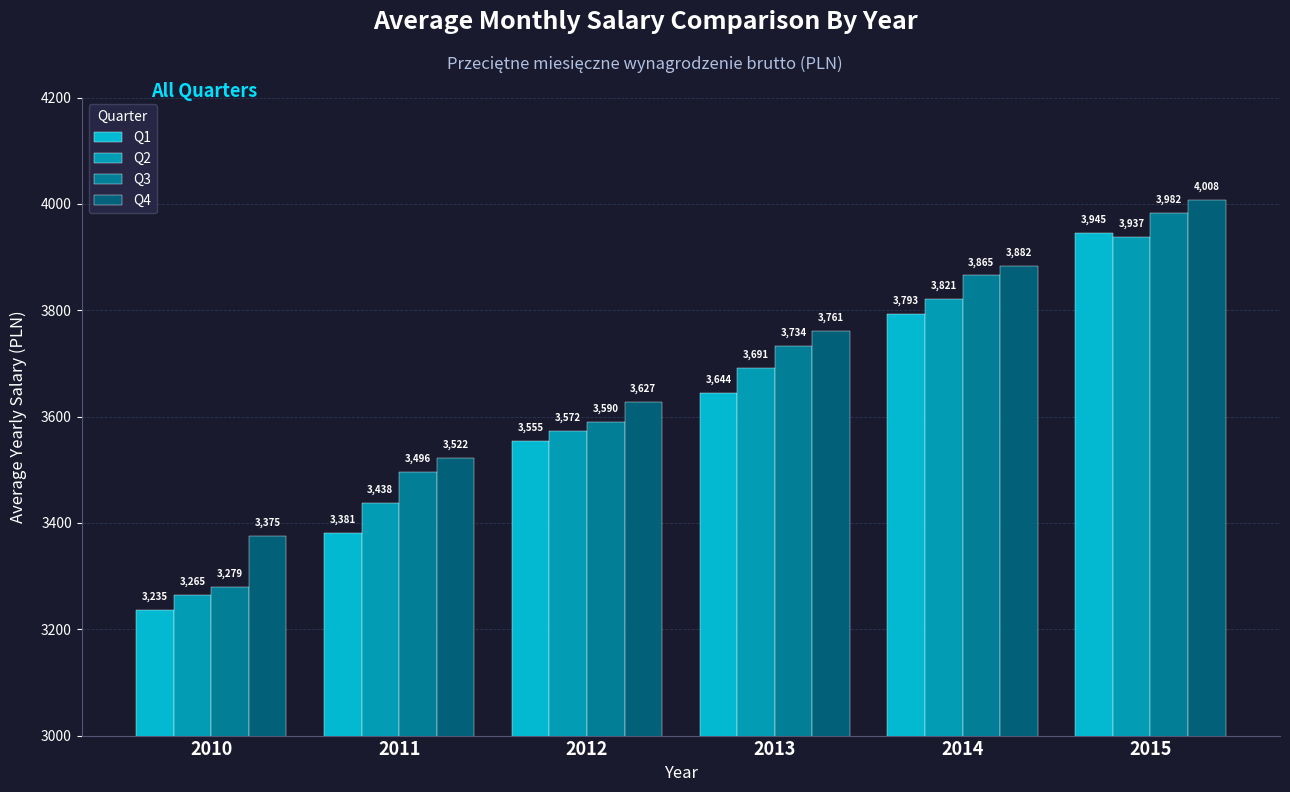

What is the minimum value shown in the chart?

3235.3